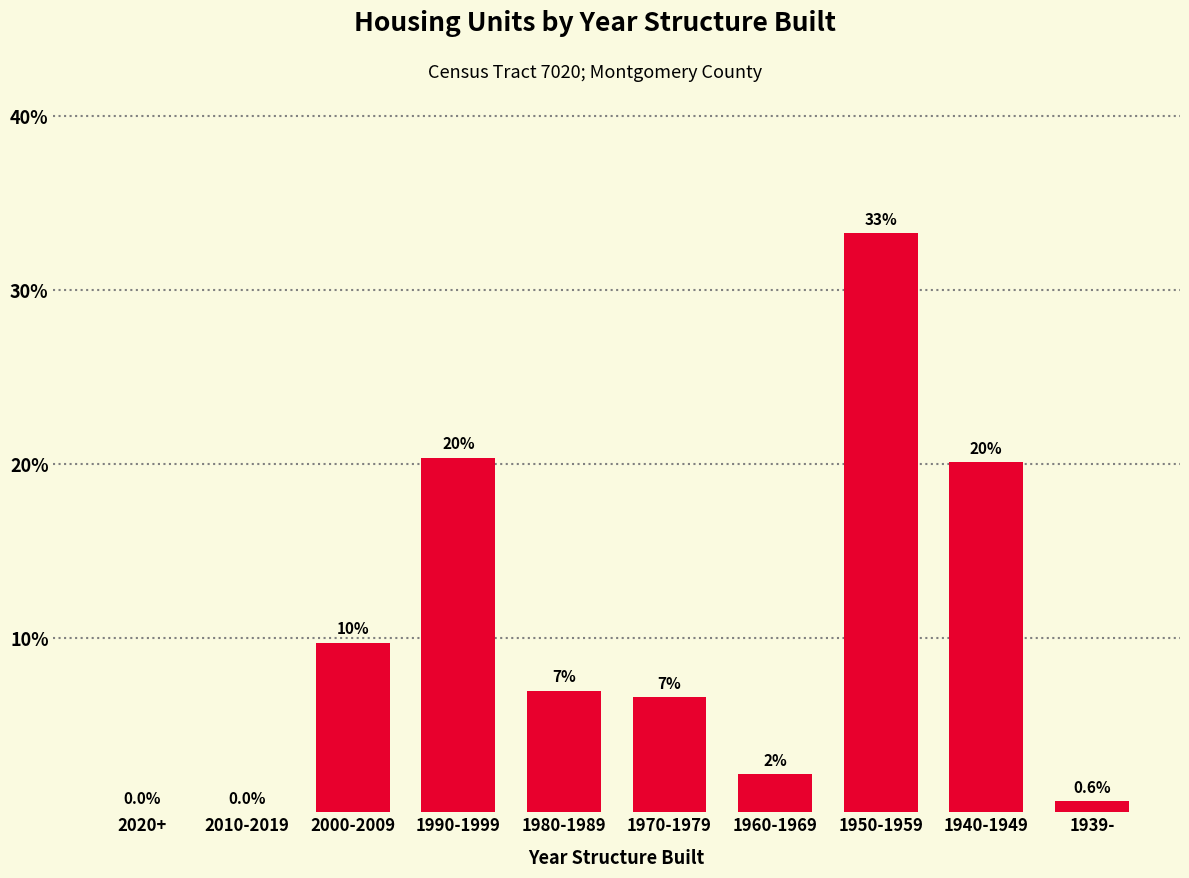

Where is the data nearest to the value 16?

1940-1949